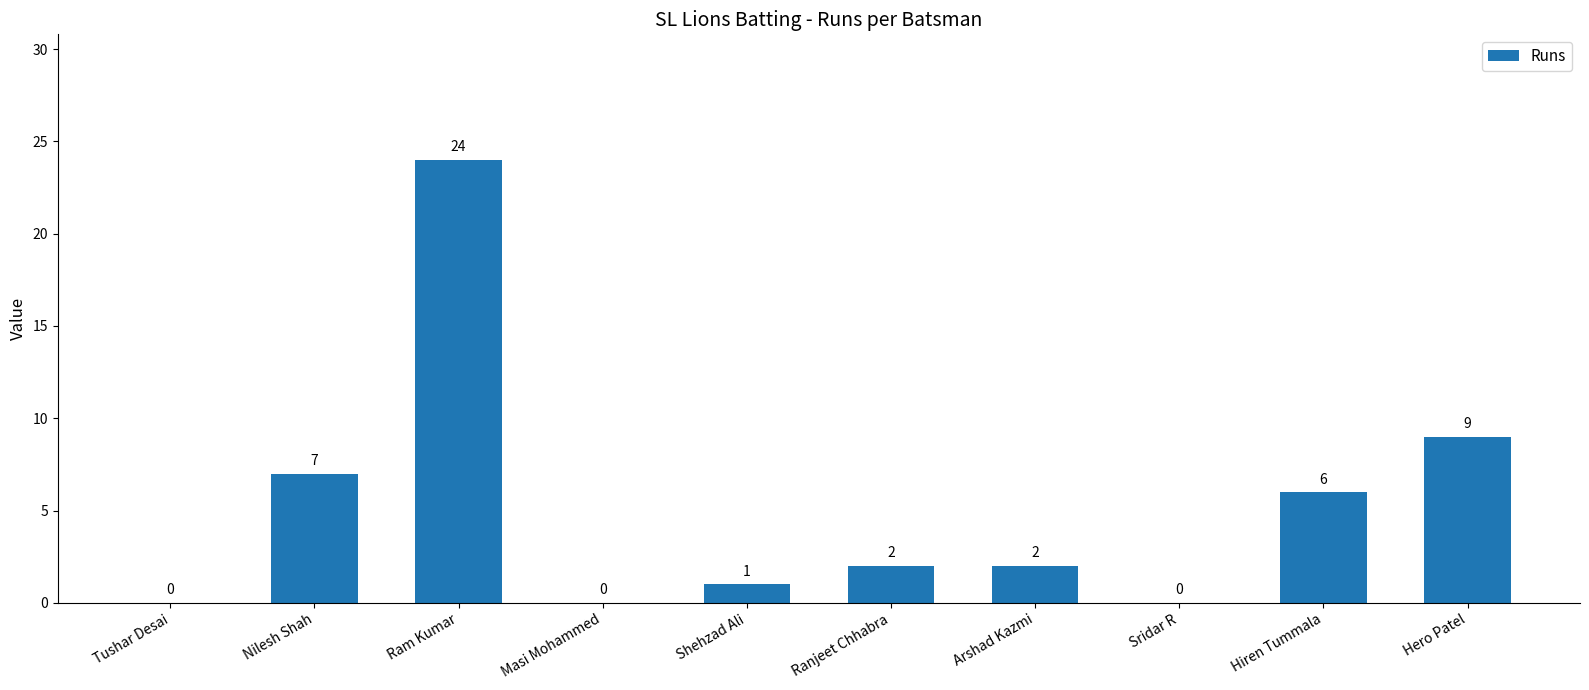

Count the number of categories in the chart.

10